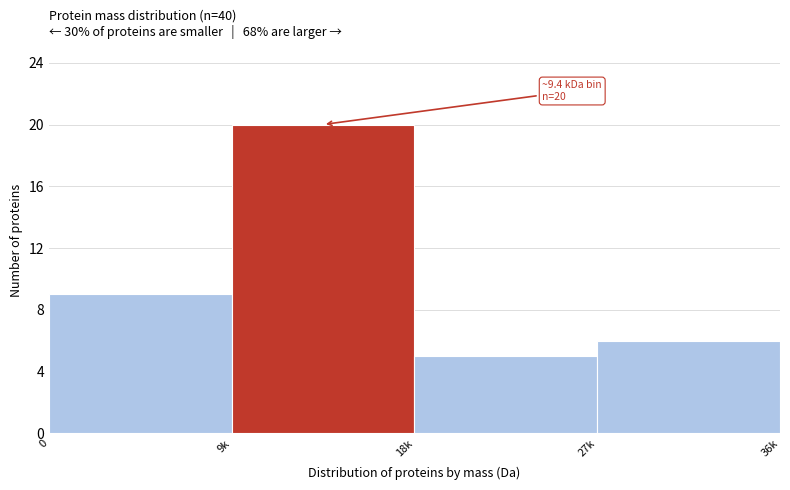

Reading left to right, transcribe all the data shown in this chart.

0=9	9k=20	18k=5	27k=6